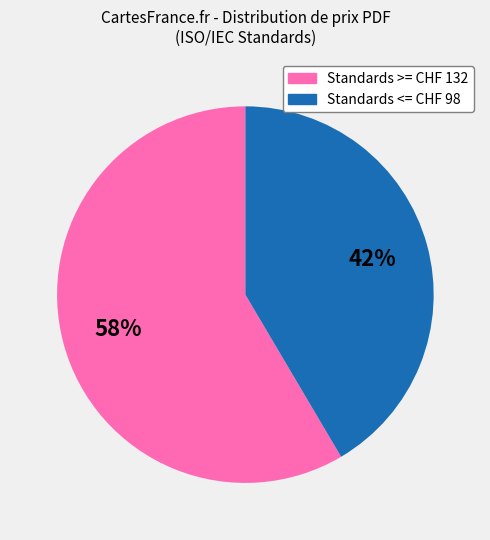

To the nearest percent, what is the average slice percentage?

50%